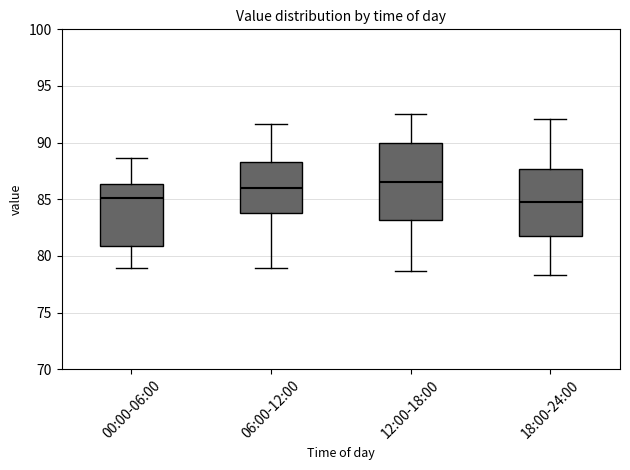

Which box is the tallest, from its lower edge to its upper edge?

12:00-18:00